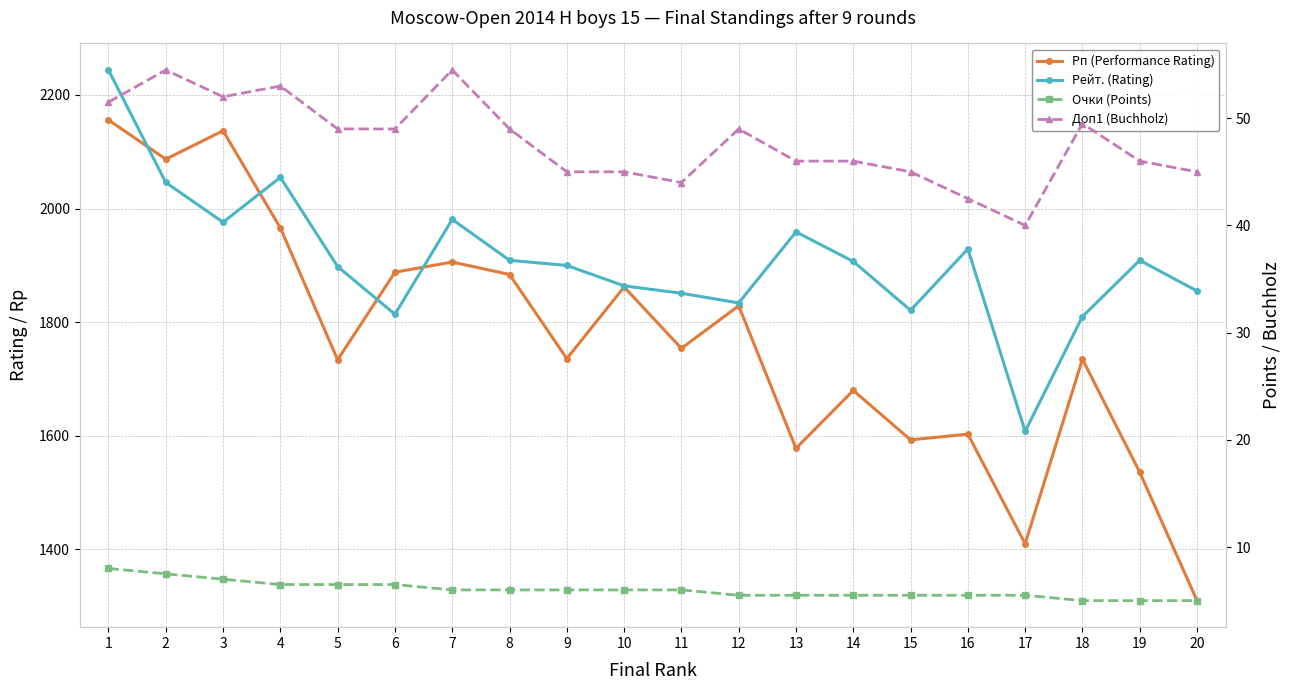

At which category does Рейт. (Rating) reach its first local peak?

4